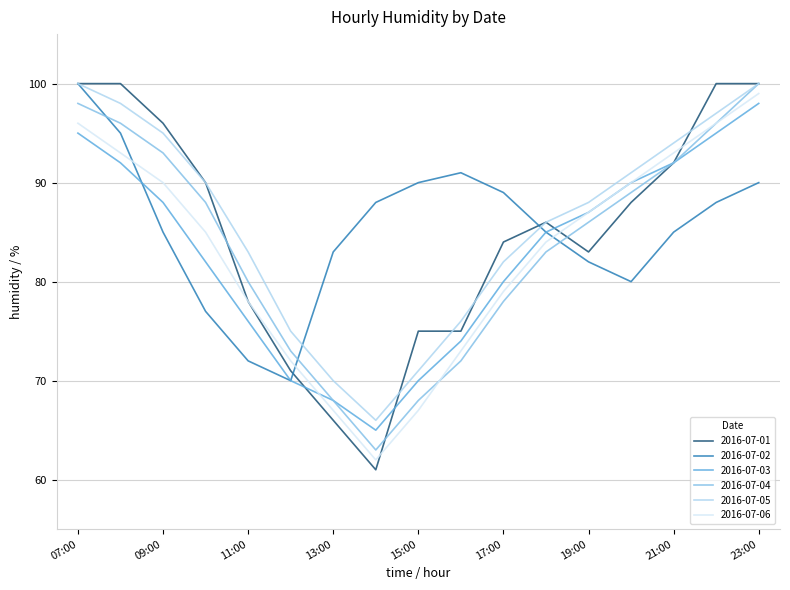

True or false: 2016-07-05 and 2016-07-06 intersect in this chart.

False